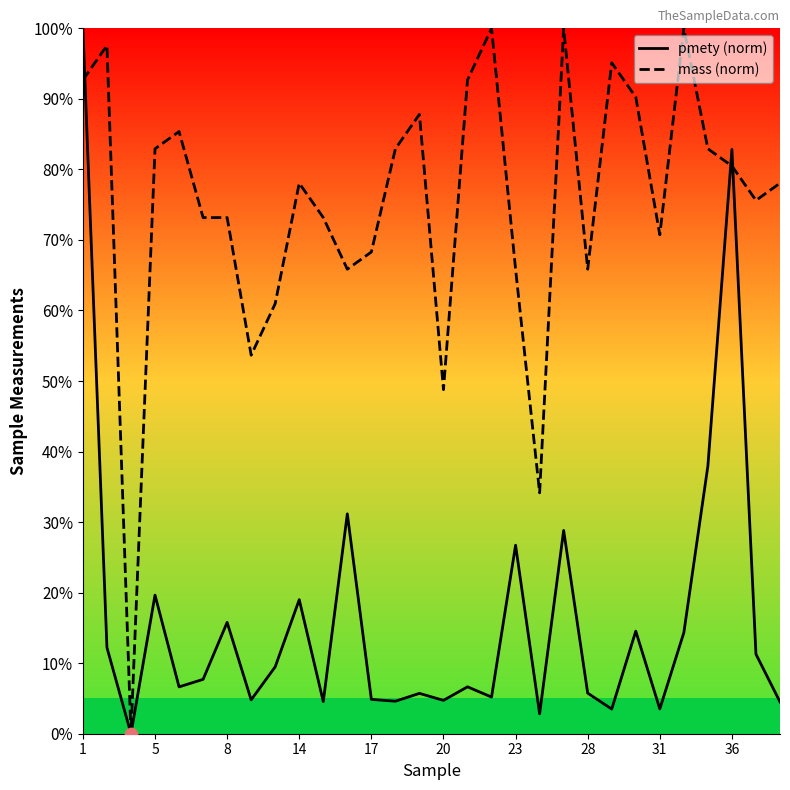

What are all the series names shown in the legend?

pmety, mass